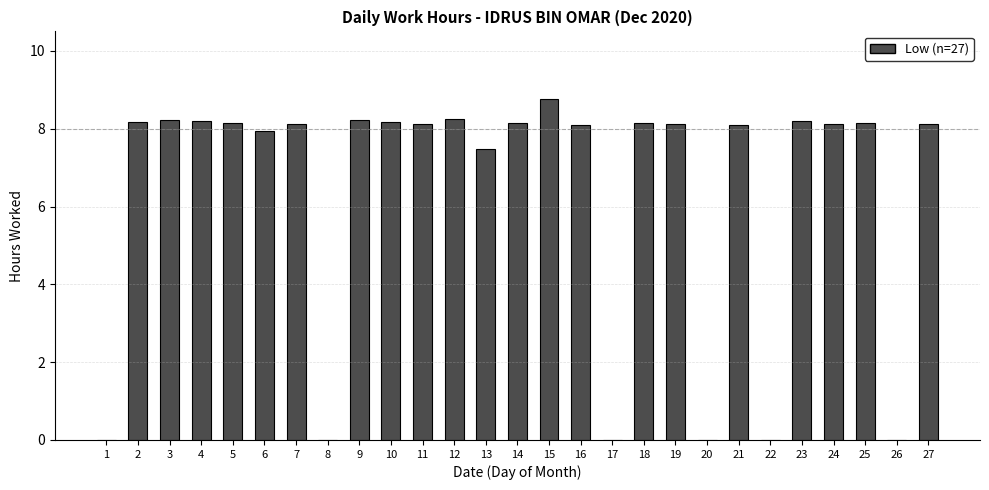

How many categories are shown in the chart?

27